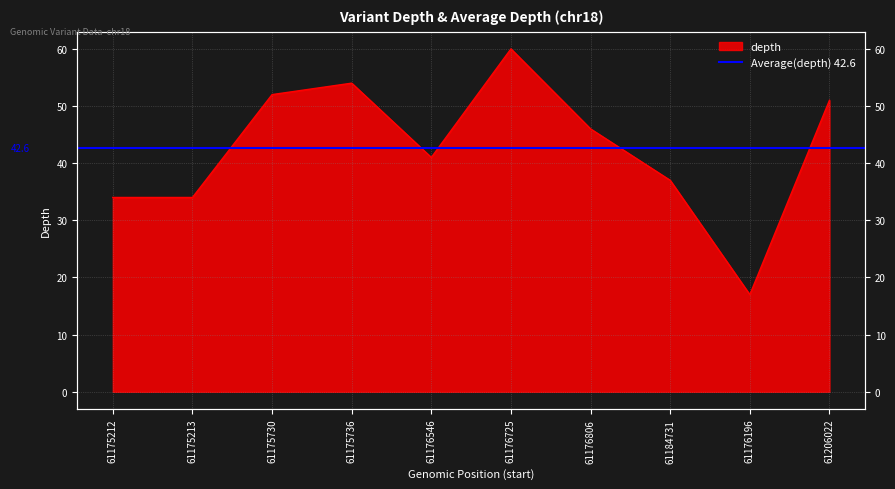

What is the label of the 1st point from the left?

61175212